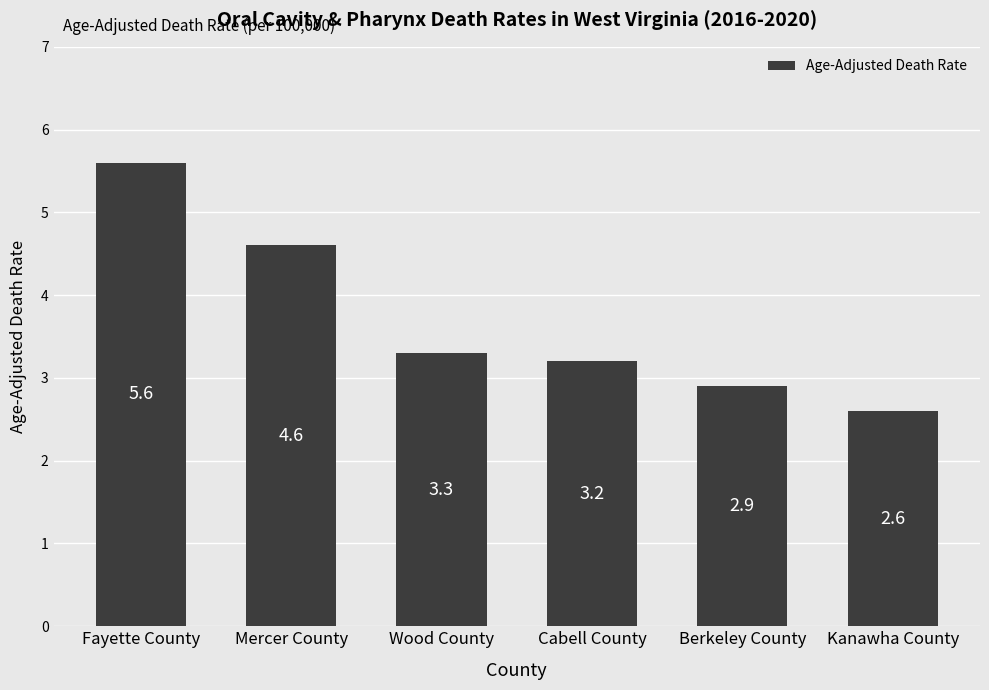

At which label is the value closest to 4?

Mercer County